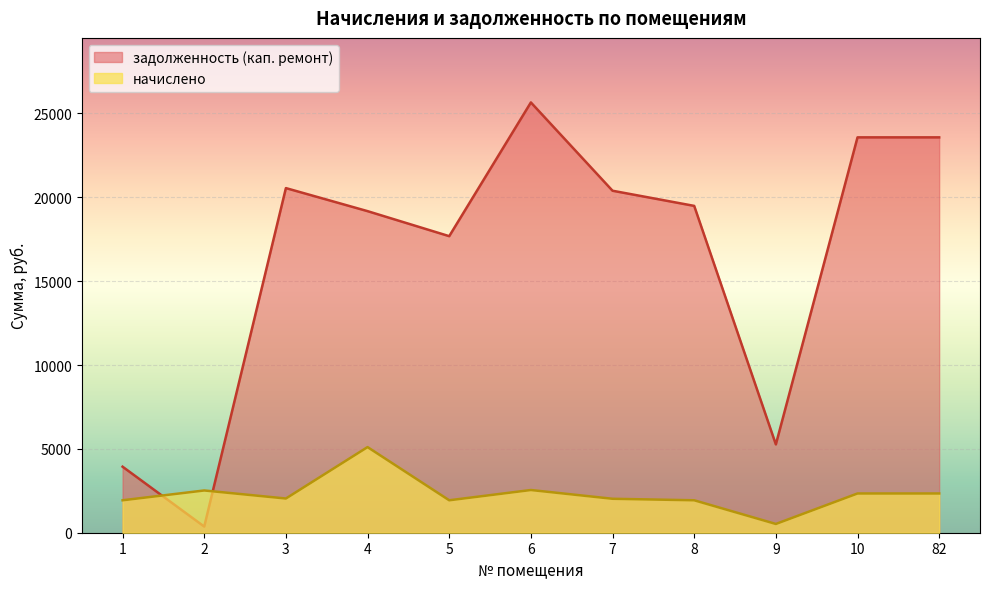

At which category is the sum across all series the highest?

6